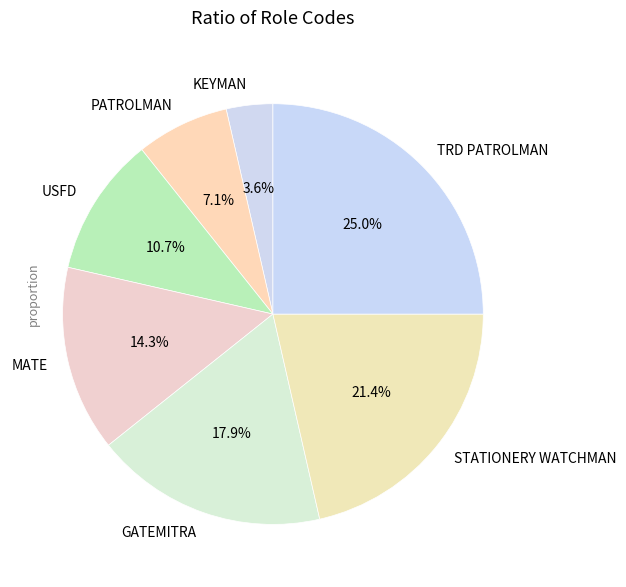

What portion of the pie excludes PATROLMAN?

92.9%